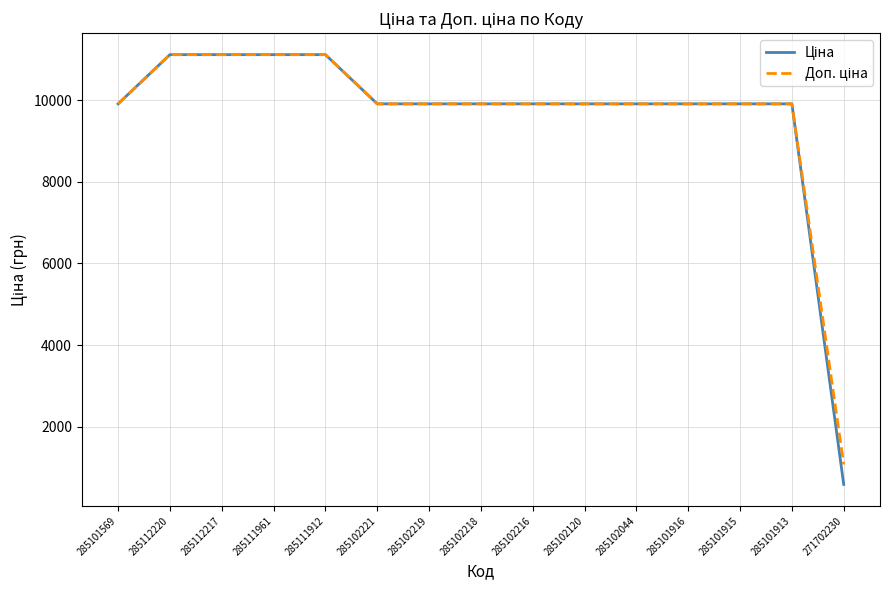

What is the total value across all series at 285102216?

19817.0